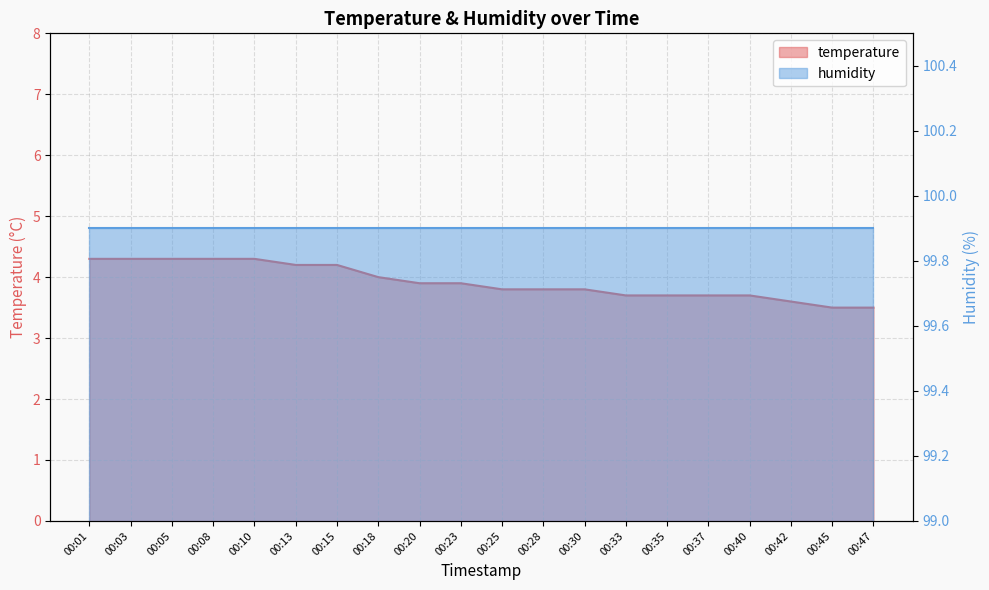

Reading left to right, list all the values displayed in this chart.

00:01=4.3	00:03=4.3	00:05=4.3	00:08=4.3	00:10=4.3	00:13=4.2	00:15=4.2	00:18=4.0	00:20=3.9	00:23=3.9	00:25=3.8	00:28=3.8	00:30=3.8	00:33=3.7	00:35=3.7	00:37=3.7	00:40=3.7	00:42=3.6	00:45=3.5	00:47=3.5